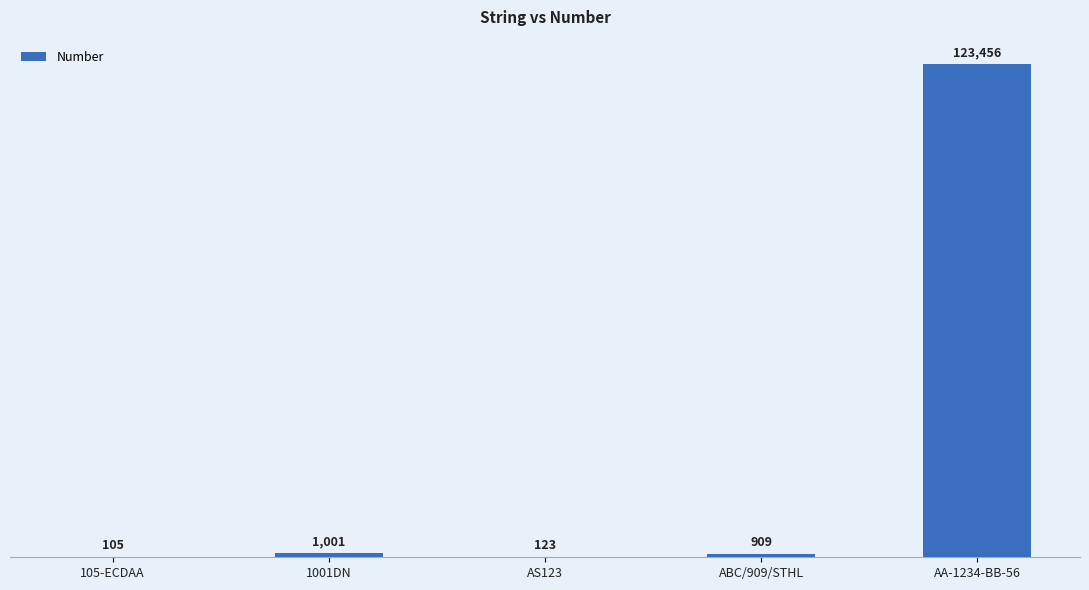

What is the sum of all values?

125594